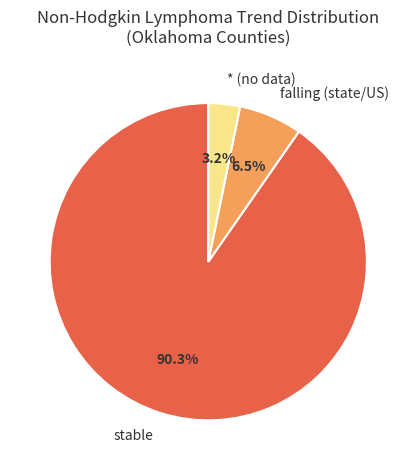

Which has a higher value, * (no data) or falling (state/US)?

falling (state/US)